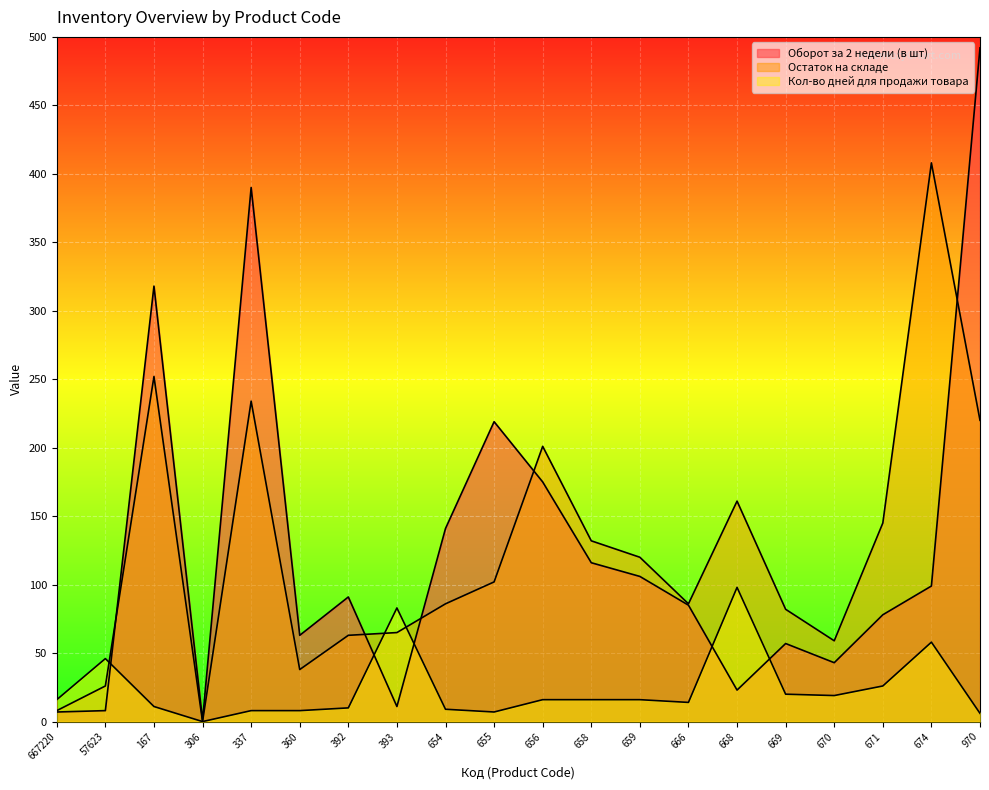

How many values in the Остаток на складе series are below 102?

10